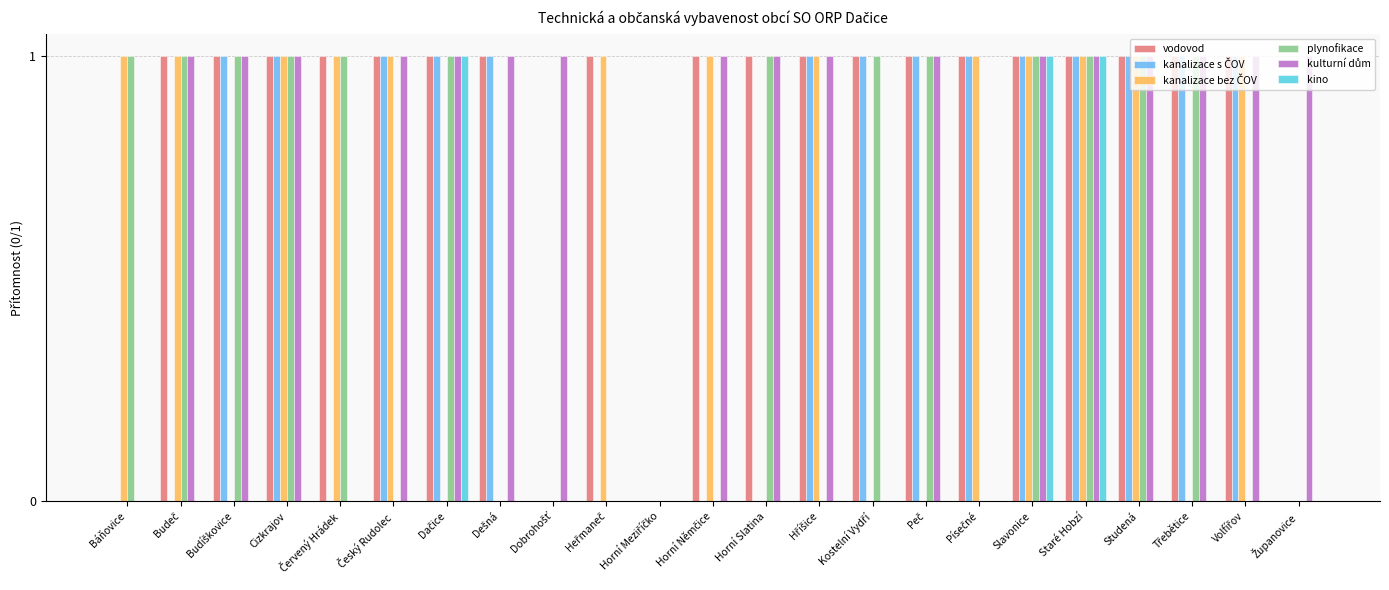

Which series has the largest total across all categories?

vodovod